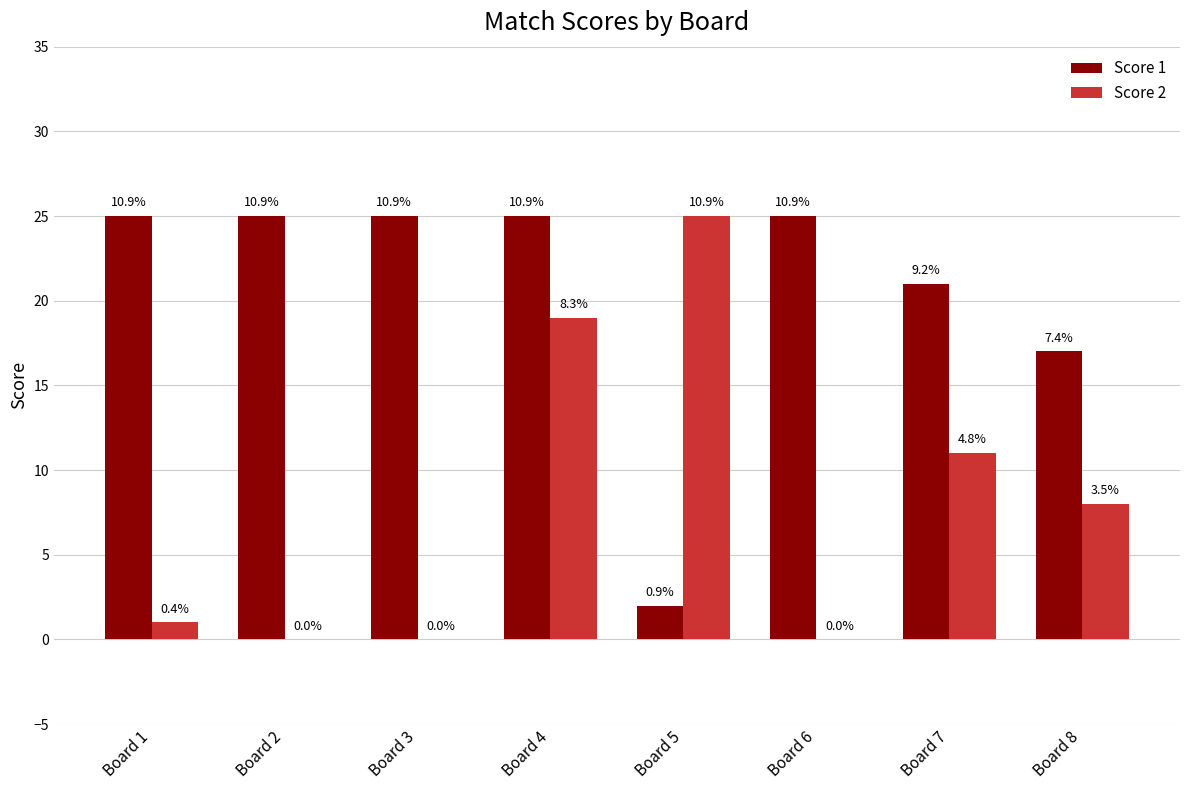

Are the bars grouped side by side (vs. stacked)?

Yes